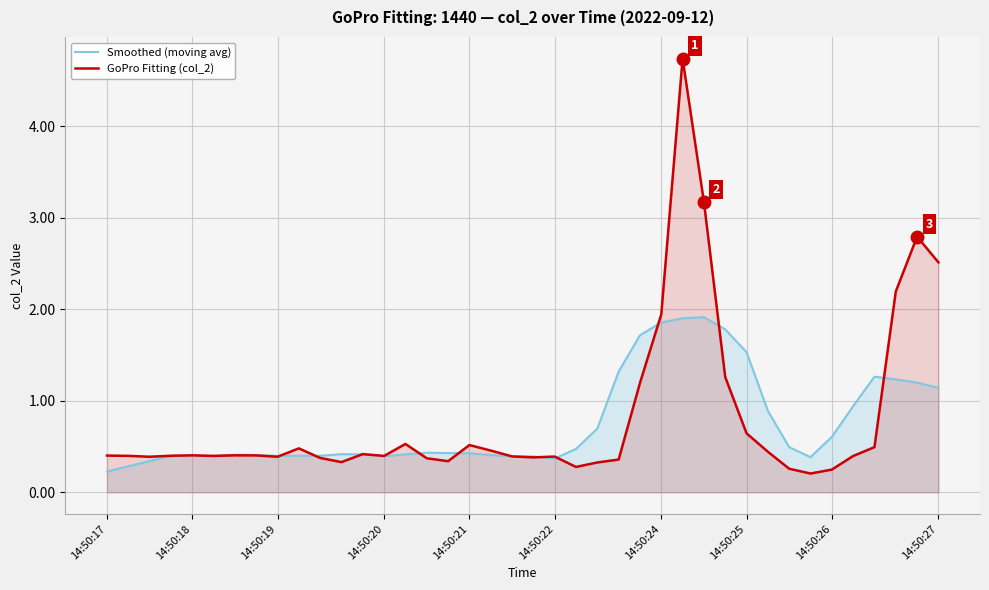

True or false: Smoothed (moving avg) has a value of 0.4 at 14:50:19.

True